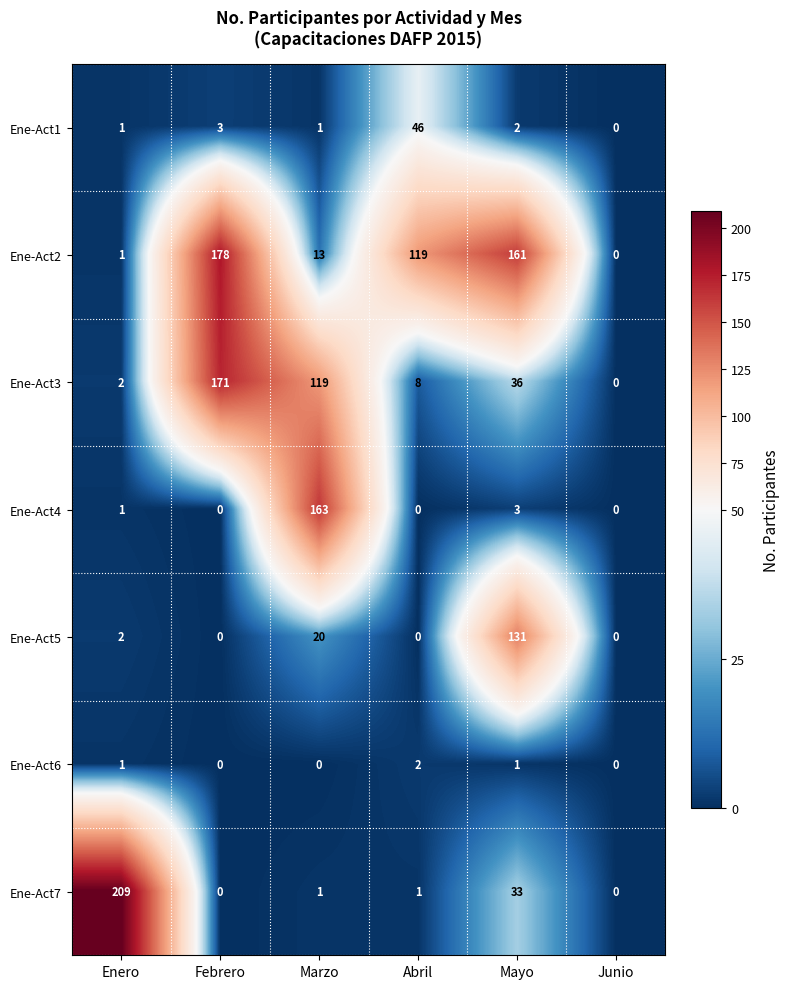

What is the greatest value displayed?

209